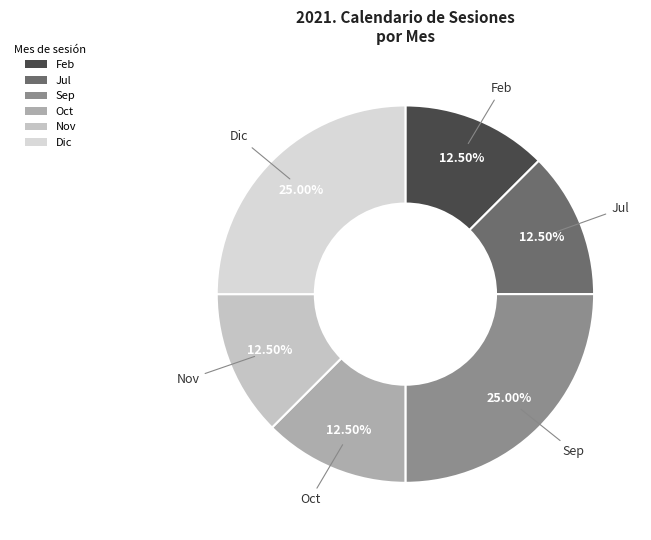

Is the sum of Sep and Jul greater than half?

No